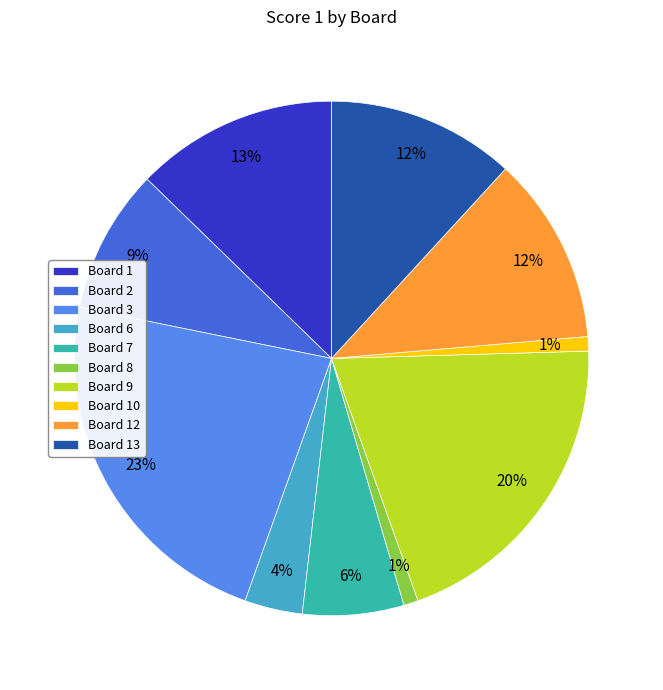

Is the sum of Board 3 and Board 10 greater than half?

No